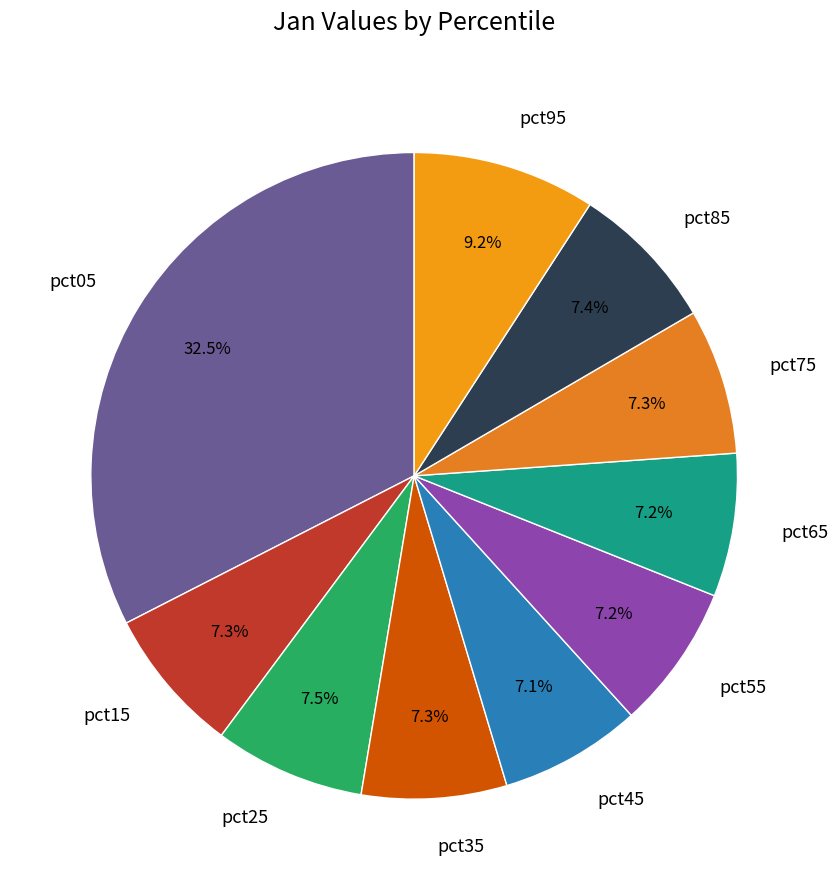

To the nearest percent, what is the difference between the largest and smallest slice percentages?

25%